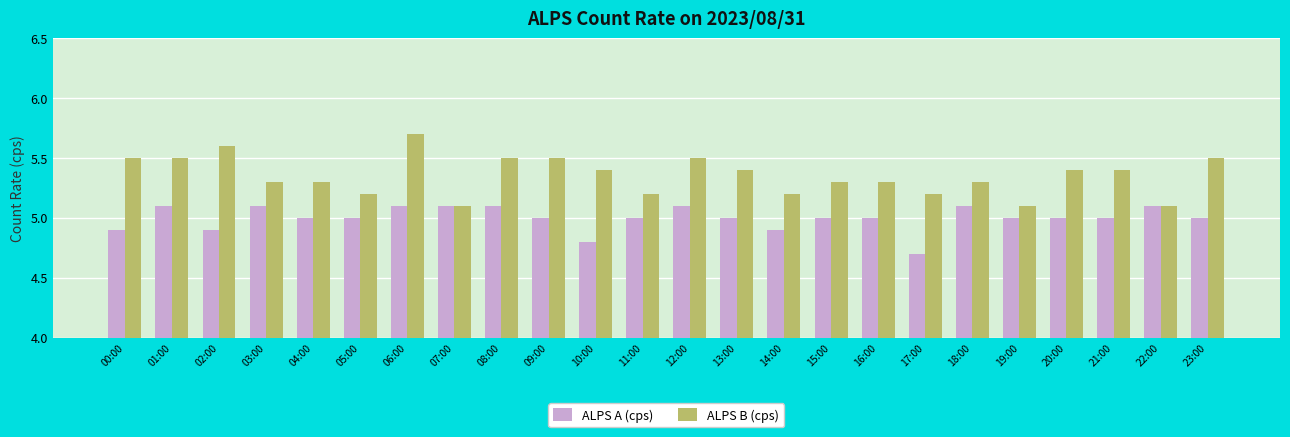

Is the value of ALPS A (cps) at 01:00 greater than the value of ALPS B (cps) at 14:00?

No